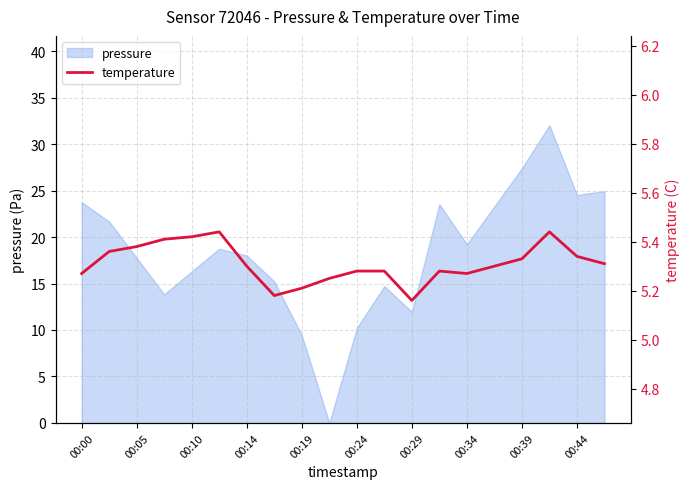

True or false: pressure has a value of 16.1 at 00:29.

False